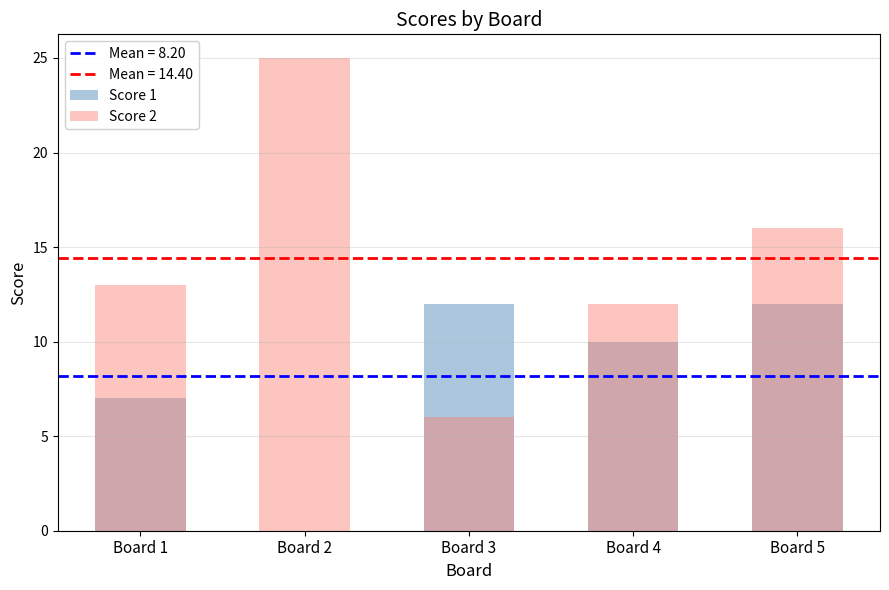

List the labels in order of Score 2 value, smallest first.

Board 3, Board 4, Board 1, Board 5, Board 2